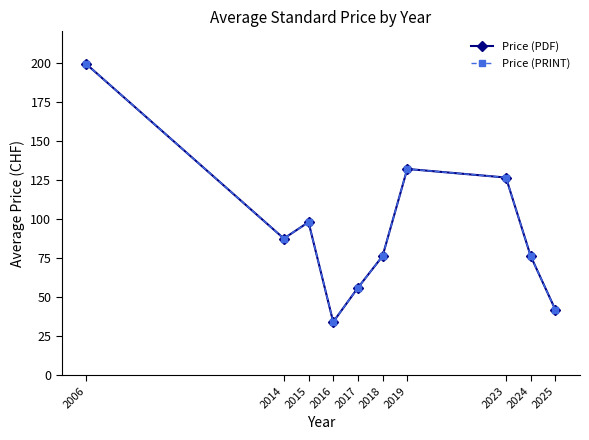

Does the chart have visible grid lines?

No